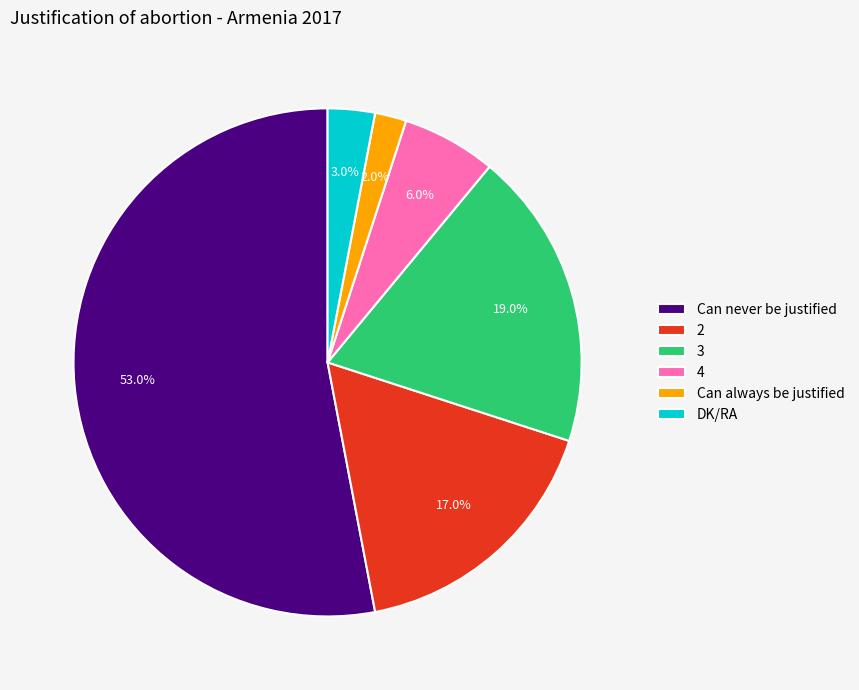

Is 2 the majority of the pie?

No